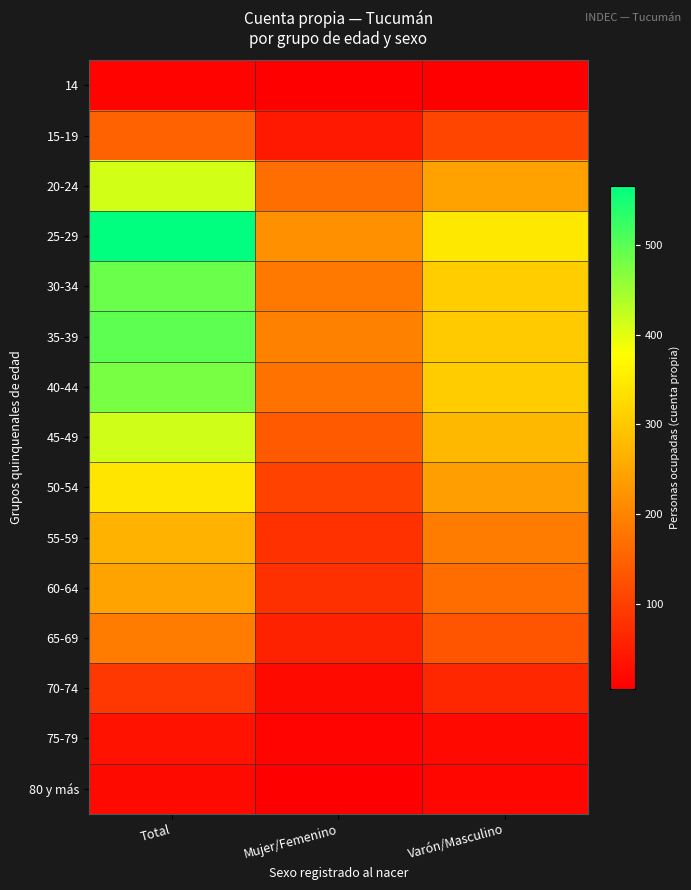

Rank the series at Varón/Masculino from highest to lowest value.

25-29, 30-34, 40-44, 35-39, 45-49, 20-24, 50-54, 55-59, 60-64, 65-69, 15-19, 70-74, 75-79, 80 y más, 14